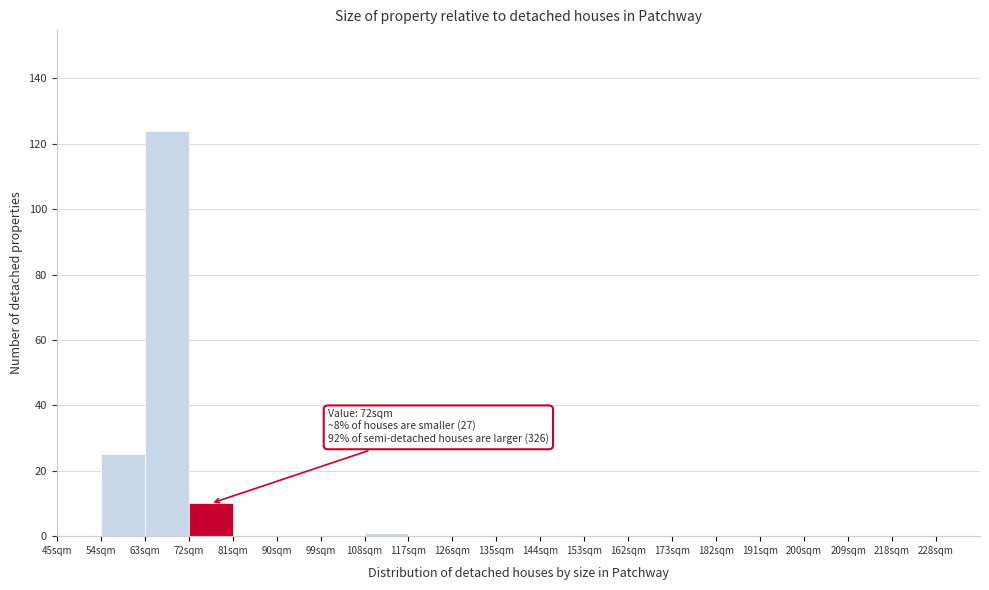

Reading left to right, what are all the values shown in this chart?

45sqm=0	54sqm=25	63sqm=124	72sqm=10	81sqm=0	90sqm=0	99sqm=0	108sqm=1	117sqm=0	126sqm=0	135sqm=0	144sqm=0	153sqm=0	162sqm=0	173sqm=0	182sqm=0	191sqm=0	200sqm=0	209sqm=0	218sqm=0	228sqm=0